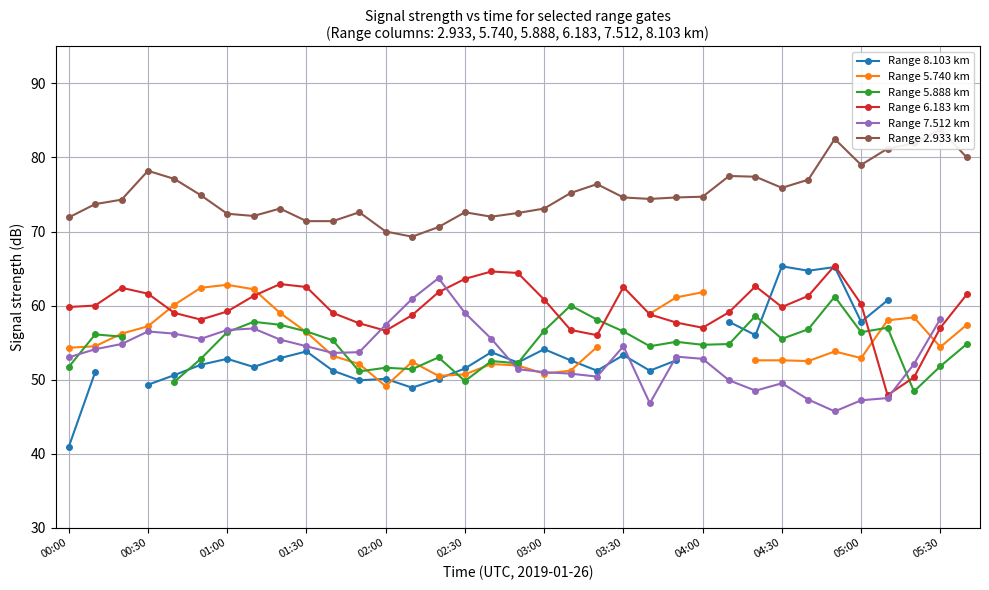

At which label does Range 5.888 km reach its peak?

29